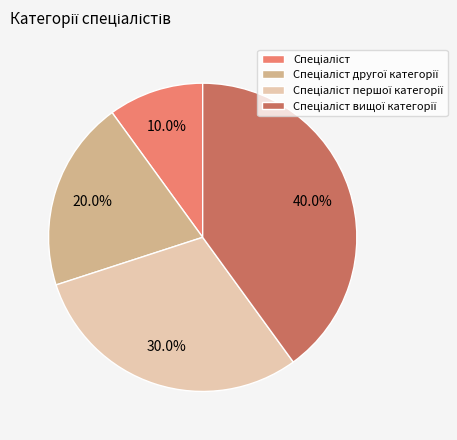

Is there a majority slice in this chart?

No